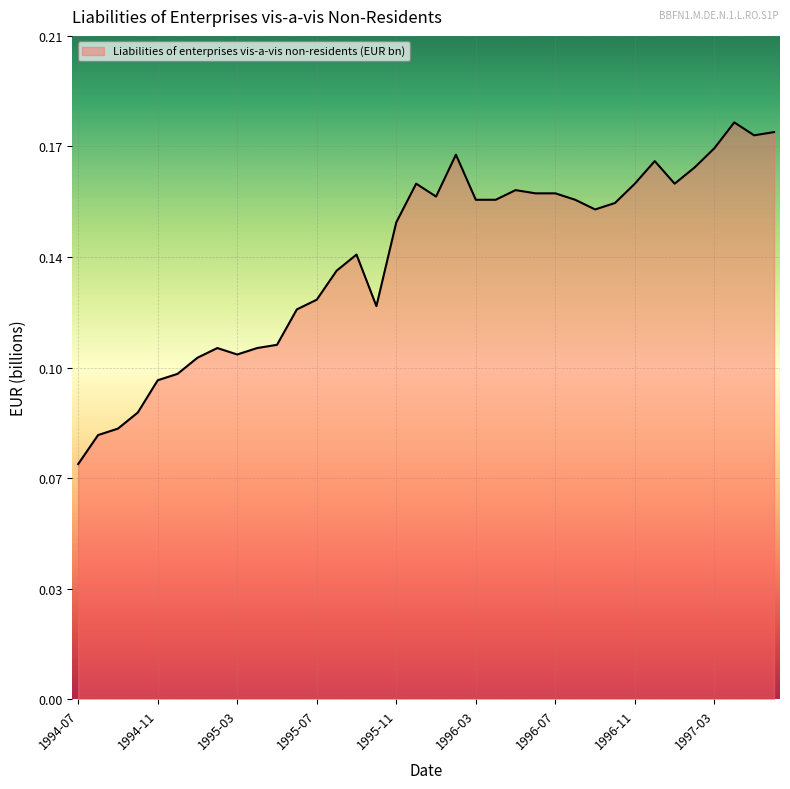

List the labels in order of value, smallest first.

1994-07, 1994-08, 1994-09, 1994-10, 1994-11, 1994-12, 1995-01, 1995-03, 1995-02, 1995-04, 1995-05, 1995-06, 1995-10, 1995-07, 1995-08, 1995-09, 1995-11, 1996-09, 1996-10, 1996-03, 1996-04, 1996-08, 1996-01, 1996-06, 1996-07, 1996-05, 1995-12, 1996-11, 1997-01, 1997-02, 1996-12, 1996-02, 1997-03, 1997-05, 1997-06, 1997-04